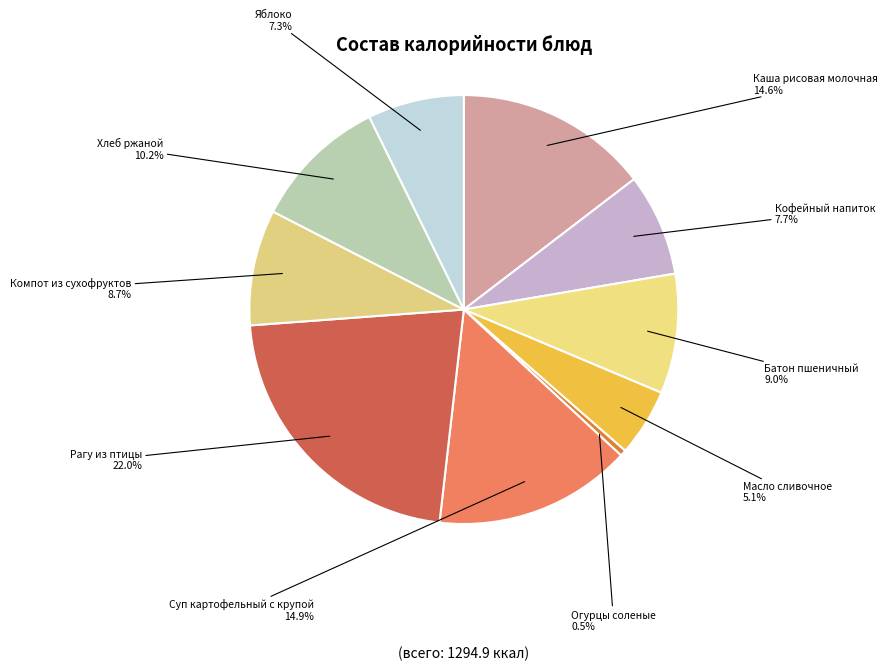

Which has a higher value, Хлеб ржаной or Масло сливочное?

Хлеб ржаной